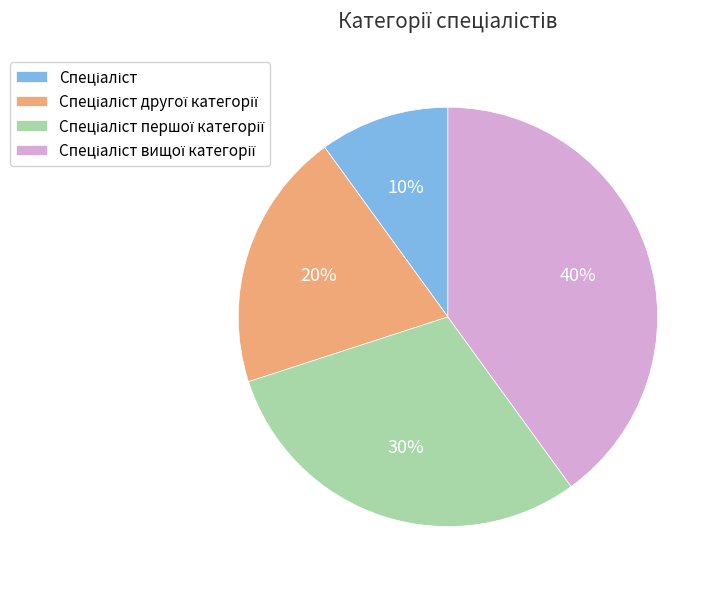

Is there a majority slice in this chart?

No